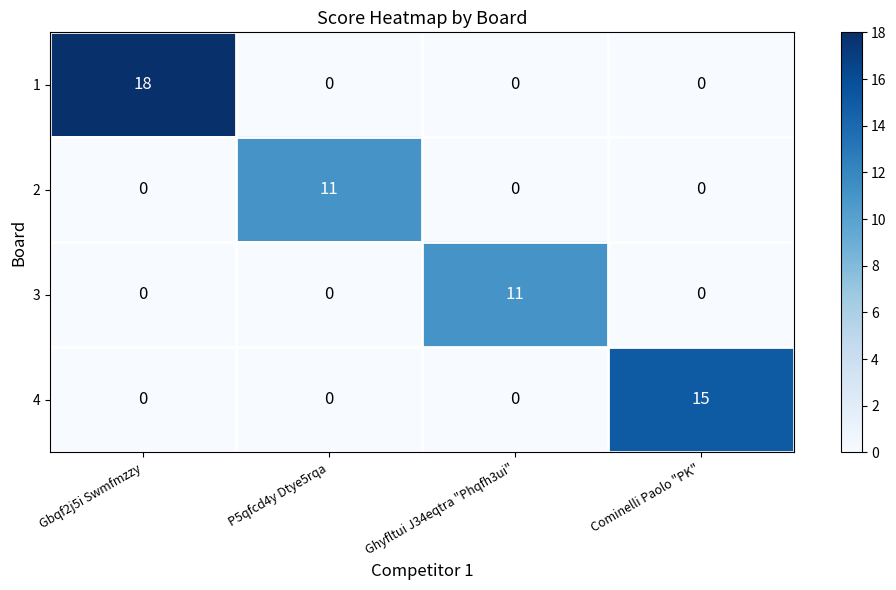

At how many categories does at least one series exceed 9?

4